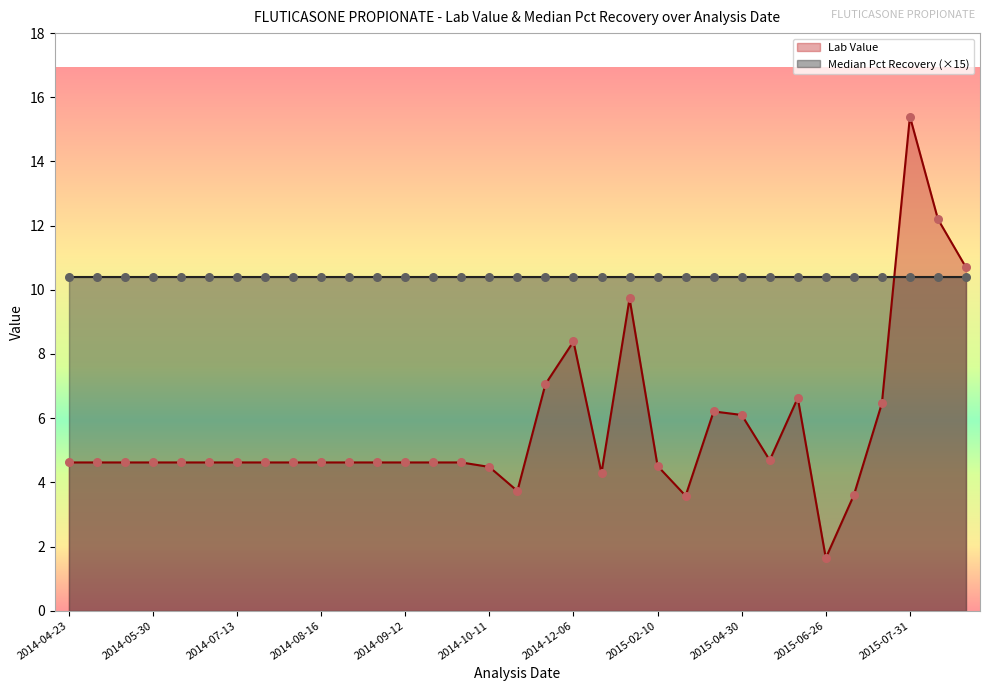

What is the ratio of the value at 2014-05-17 to the value at 2014-10-10?

1.0